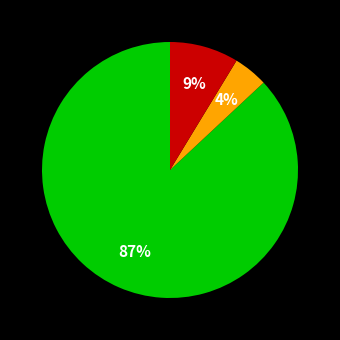

To the nearest percent, what is the difference between the largest and smallest slice percentages?

83%